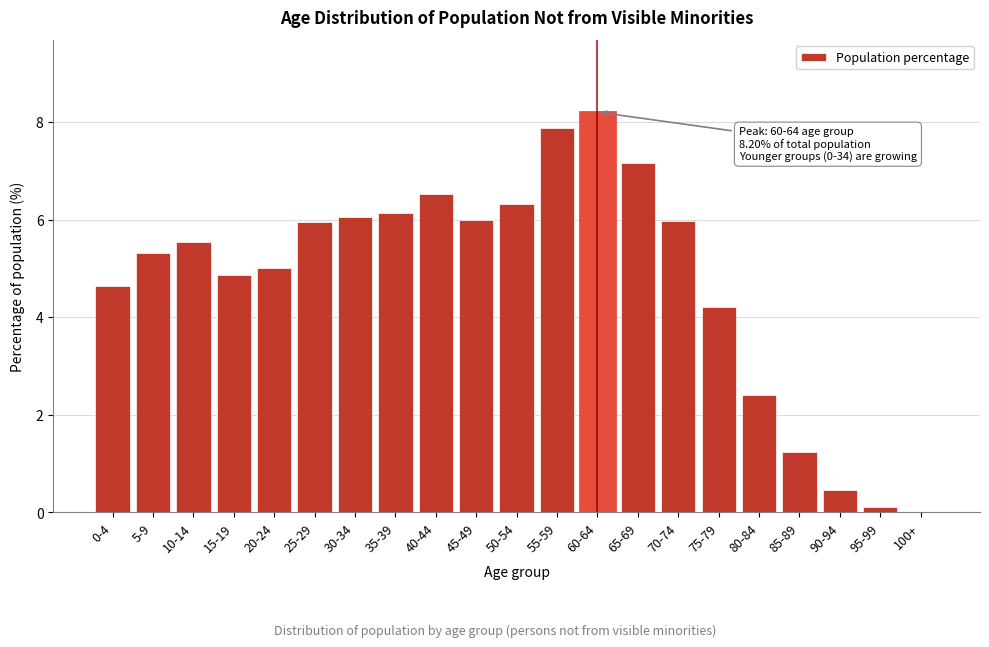

What is the change in value from 15-19 to 60-64?

+3.3